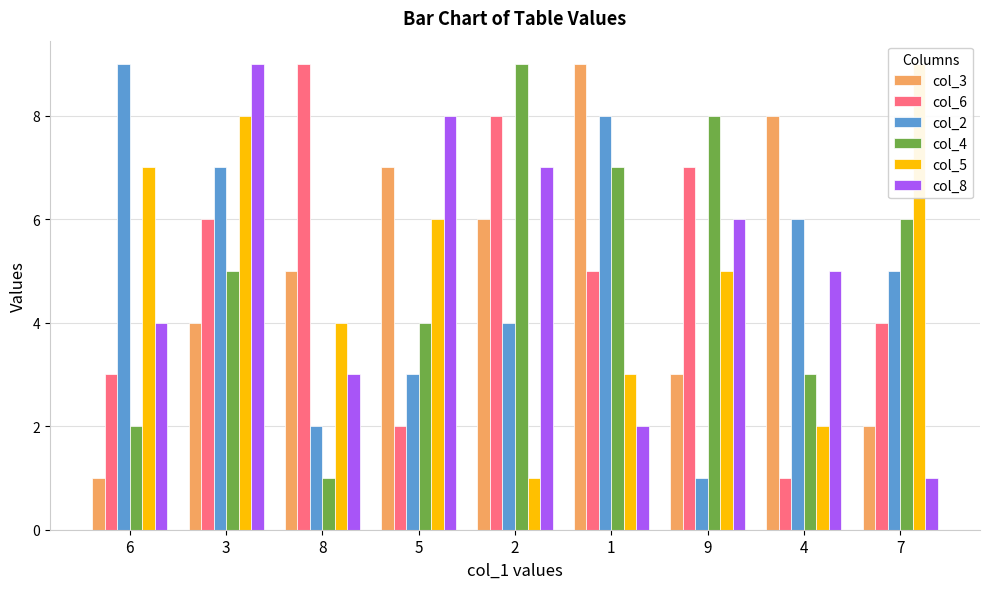

Are the bars grouped side by side (vs. stacked)?

Yes